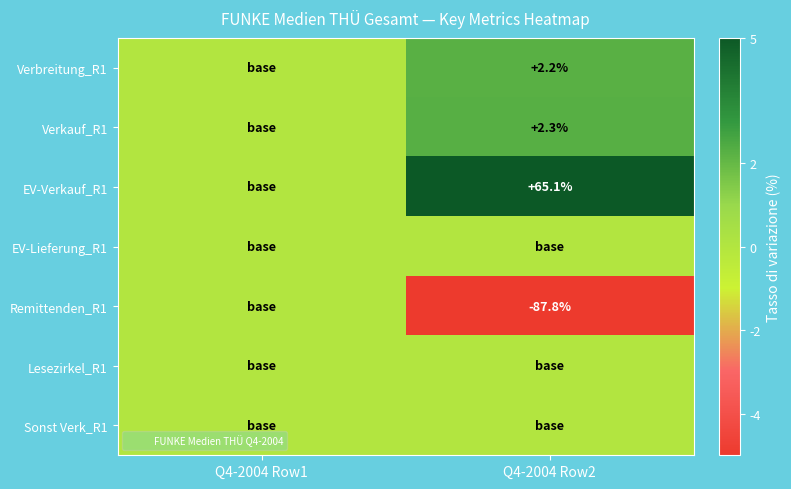

What is the average value of the Verkauf_R1 series?

1.2